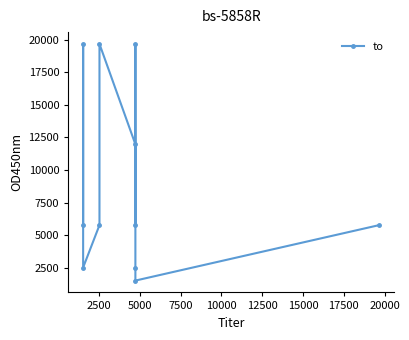

True or false: the data has more than 2 interior local peaks.

True